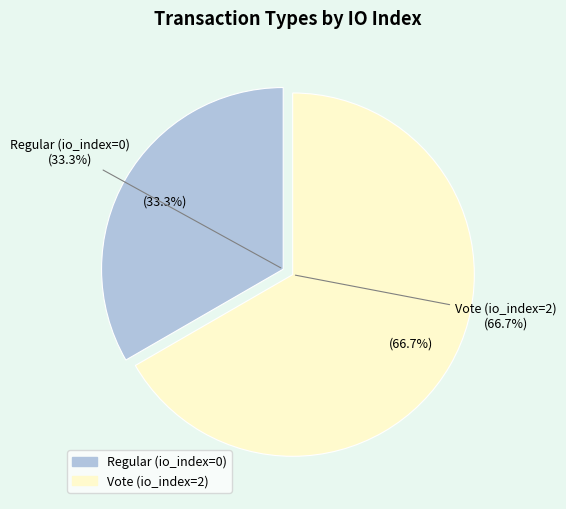

Between Vote (io_index=2) and Regular (io_index=0), which is larger?

Vote (io_index=2)